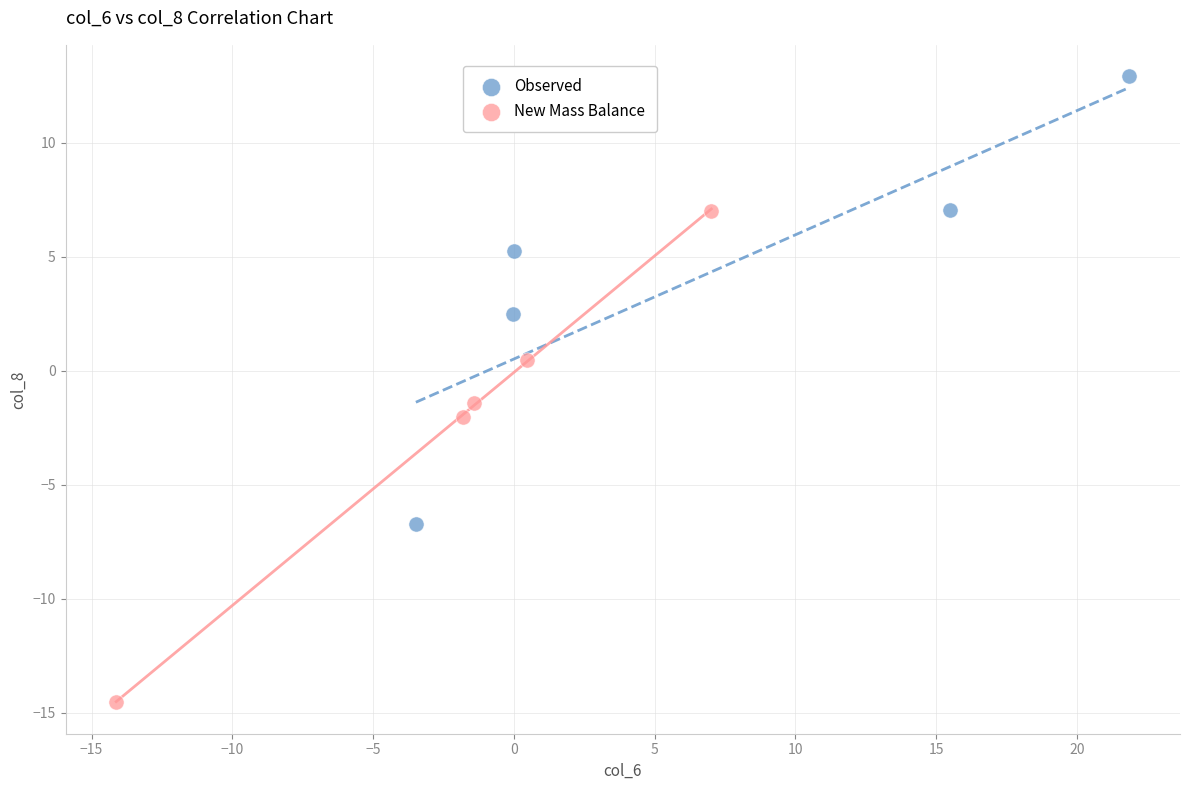

Which series has the widest spread of Y values?

New Mass Balance